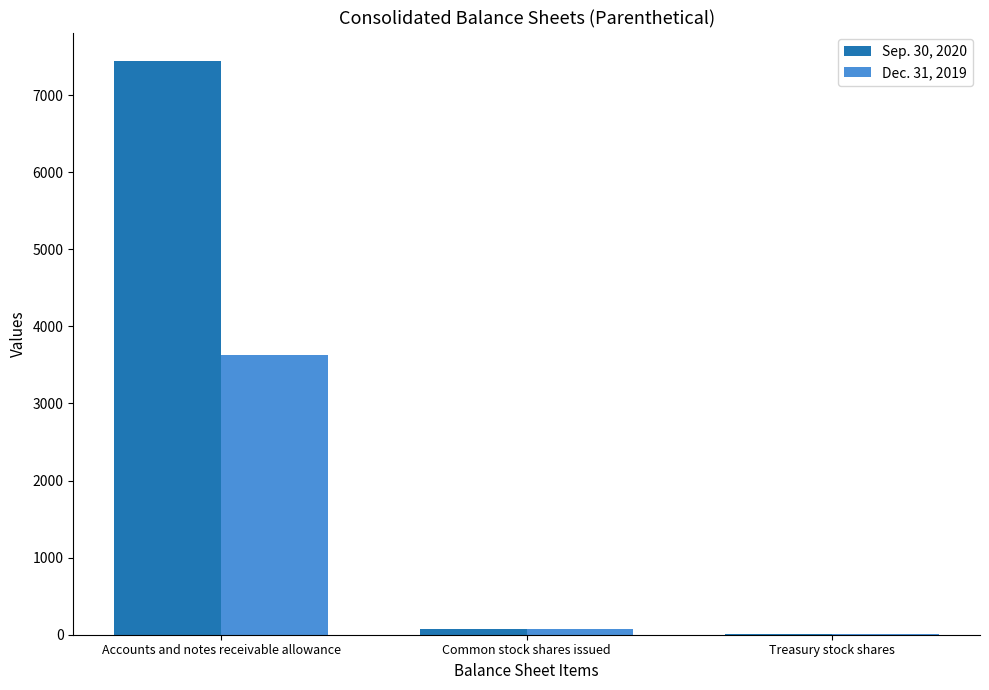

Reading left to right, list all the values displayed in this chart.

Sep. 30, 2020: 7440.0	69.3	4.6
Dec. 31, 2019: 3626.0	68.6	4.8